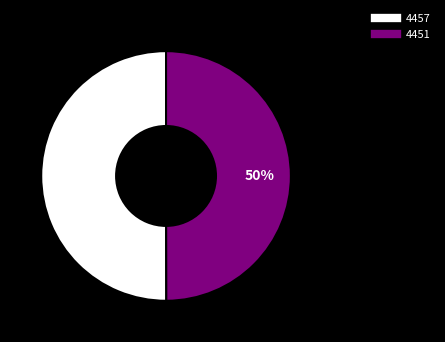

To the nearest percent, what is the average slice percentage?

50%